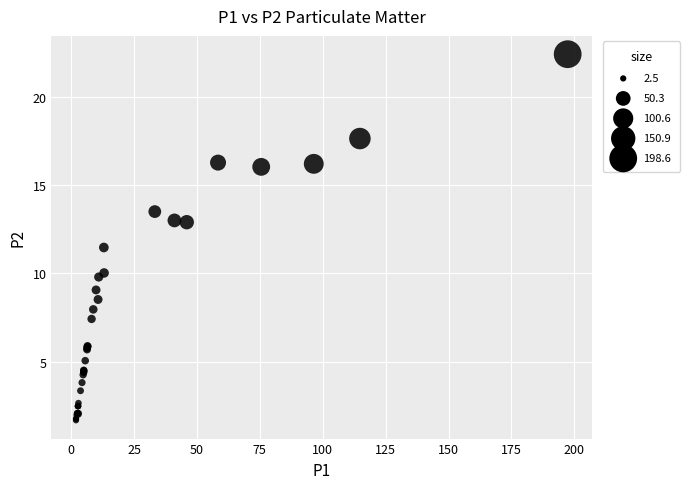

What Y value in the scatter plot is closest to 12?

11.5